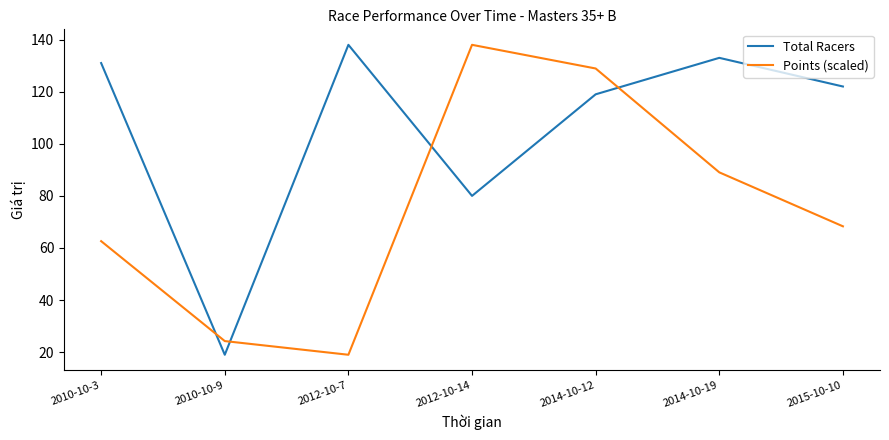

What is the difference between the Points (scaled) values at 2014-10-19 and 2012-10-14?

49.0